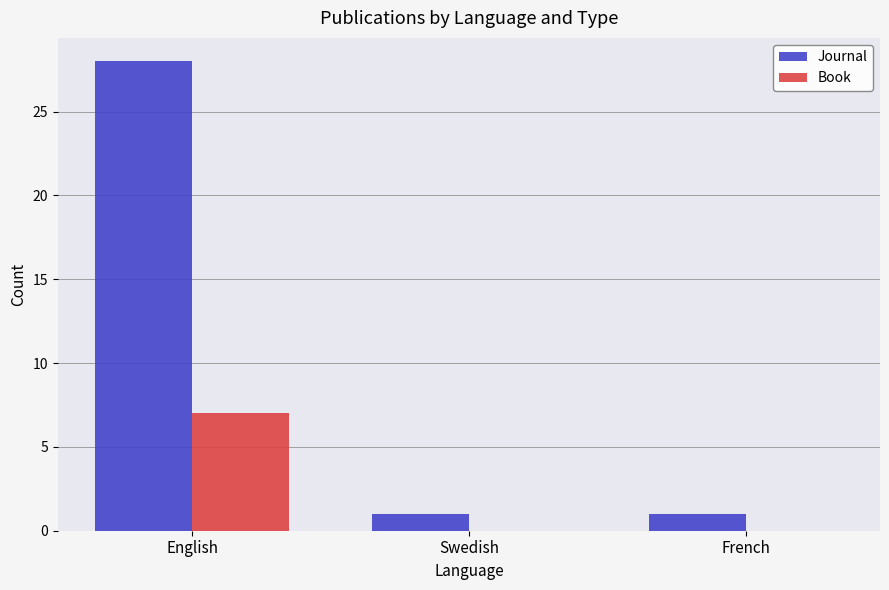

Which series changed the most between English and Swedish?

Journal